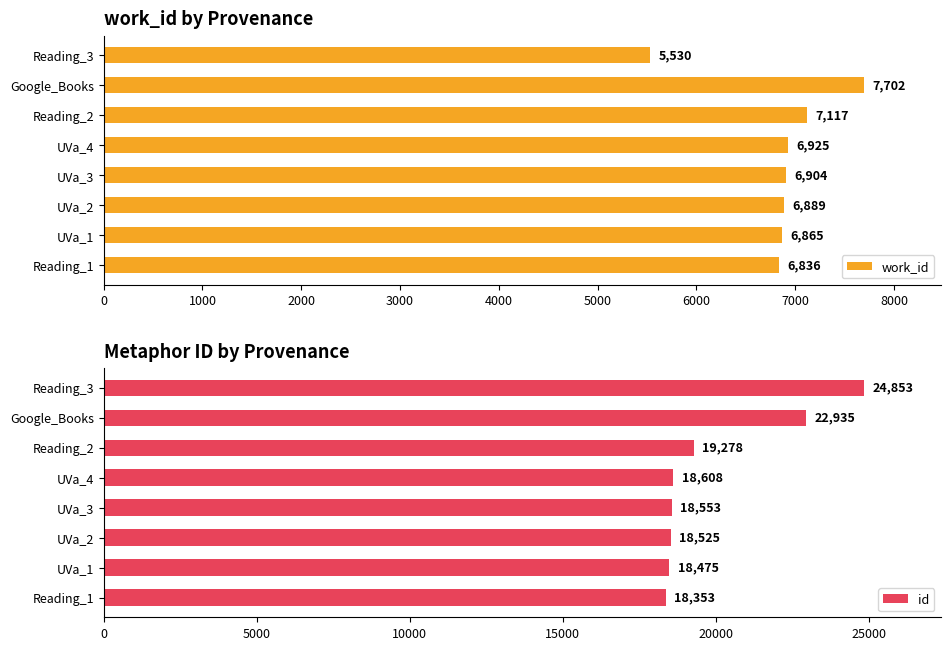

Where is work_id nearest to the value 6616?

Reading_1